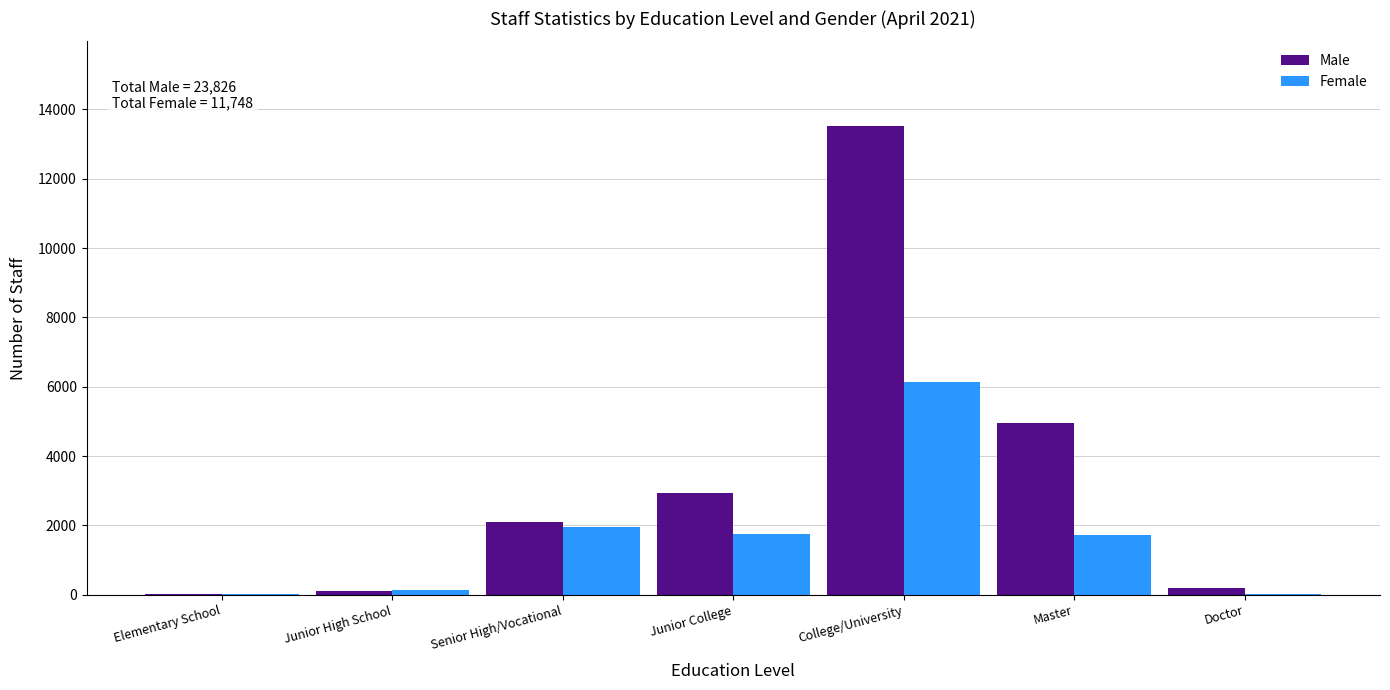

Where is Male nearest to the value 6781?

Master